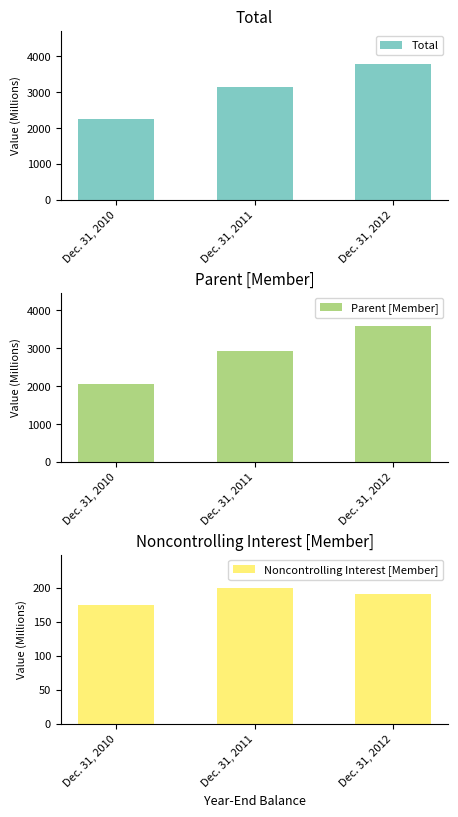

Read the Parent [Member] value at Dec. 31, 2010, to the nearest 50.

2050